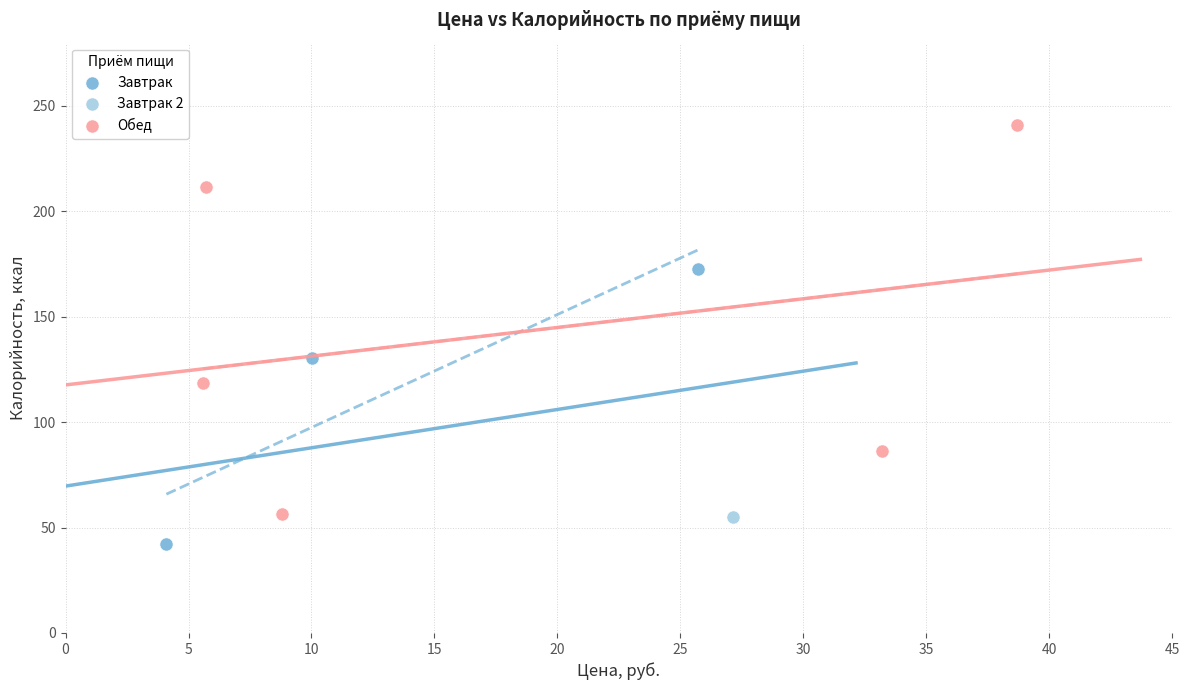

Which series reaches the maximum Y coordinate?

Обед